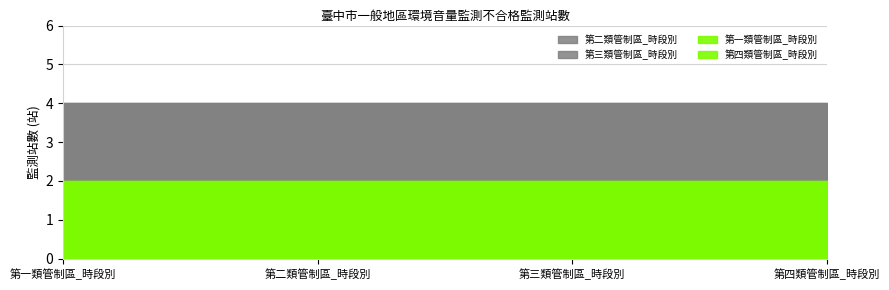

Which series has the widest spread of values?

第一類管制區_時段別